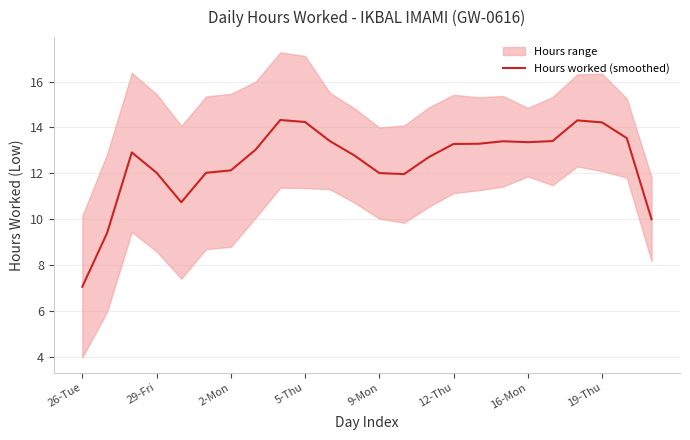

Approximately how many times larger is the value at 26-Tue compared to 17?

0.5